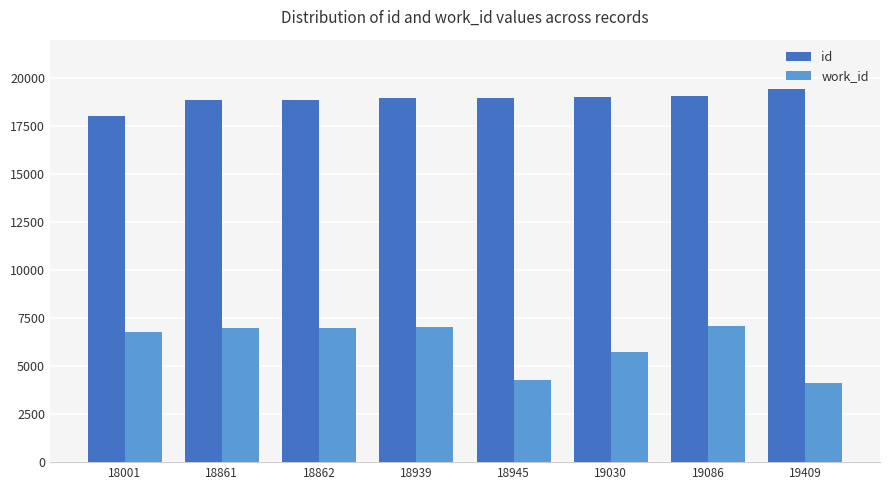

Between 19030 and 19086, which series saw the biggest shift?

work_id